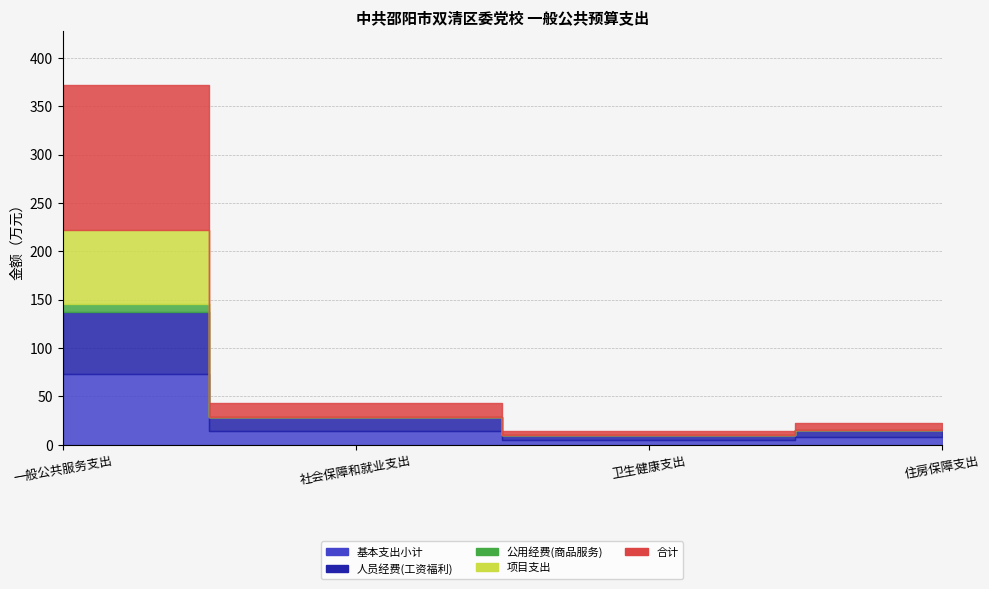

Rank the categories by 基本支出小计 value from highest to lowest.

一般公共服务支出, 社会保障和就业支出, 住房保障支出, 卫生健康支出